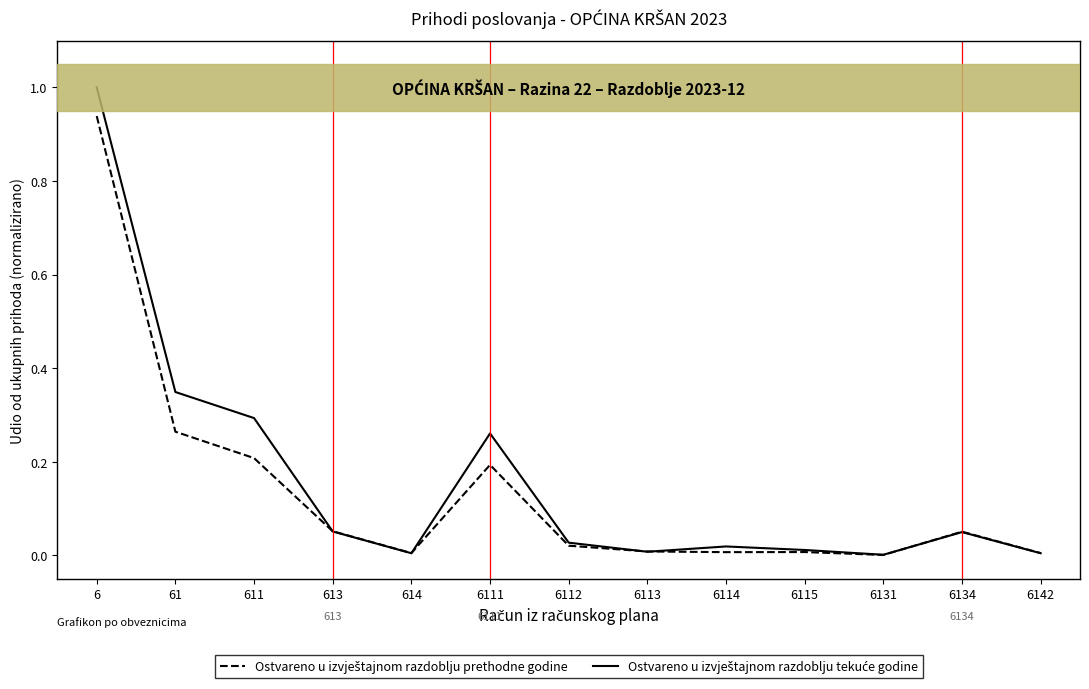

At which category does the chart reach its peak across all series?

6